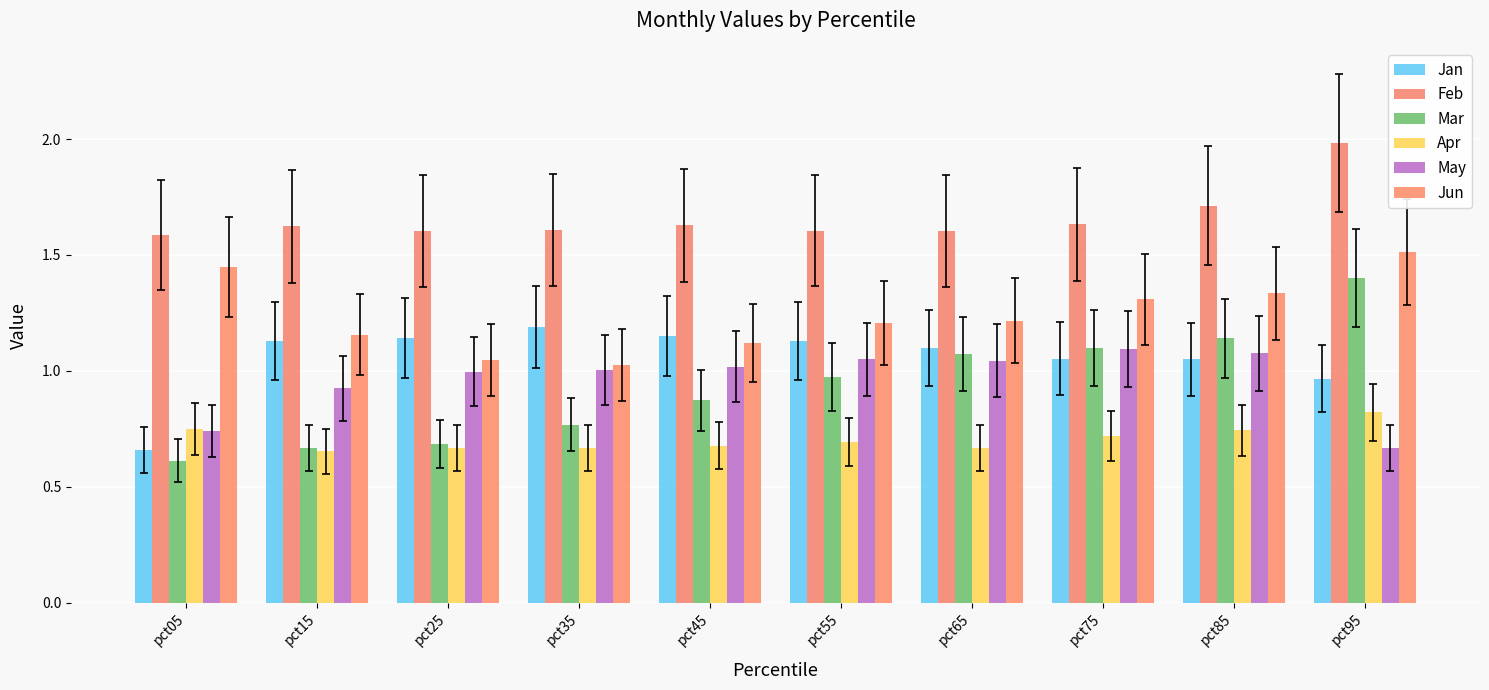

Reading left to right, transcribe all the data shown in this chart.

Jan: pct05=0.7	pct15=1.1	pct25=1.1	pct35=1.2	pct45=1.1	pct55=1.1	pct65=1.1	pct75=1.1	pct85=1.1	pct95=1.0
Feb: pct05=1.6	pct15=1.6	pct25=1.6	pct35=1.6	pct45=1.6	pct55=1.6	pct65=1.6	pct75=1.6	pct85=1.7	pct95=2.0
Mar: pct05=0.6	pct15=0.7	pct25=0.7	pct35=0.8	pct45=0.9	pct55=1.0	pct65=1.1	pct75=1.1	pct85=1.1	pct95=1.4
Apr: pct05=0.7	pct15=0.7	pct25=0.7	pct35=0.7	pct45=0.7	pct55=0.7	pct65=0.7	pct75=0.7	pct85=0.7	pct95=0.8
May: pct05=0.7	pct15=0.9	pct25=1.0	pct35=1.0	pct45=1.0	pct55=1.0	pct65=1.0	pct75=1.1	pct85=1.1	pct95=0.7
Jun: pct05=1.4	pct15=1.2	pct25=1.0	pct35=1.0	pct45=1.1	pct55=1.2	pct65=1.2	pct75=1.3	pct85=1.3	pct95=1.5